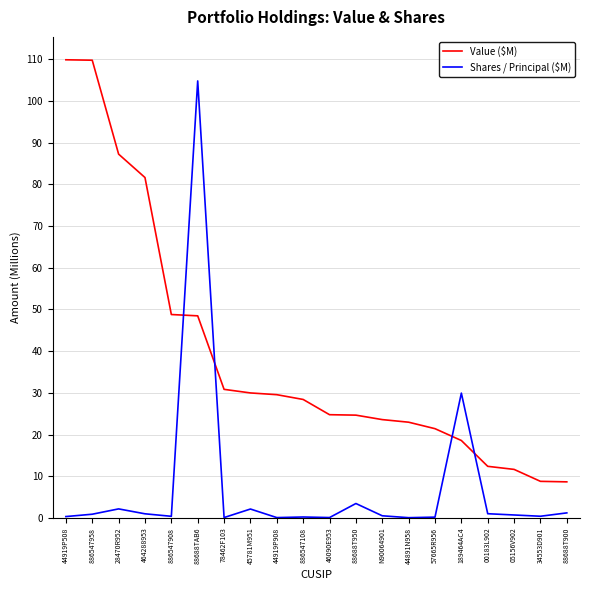

How many lines are shown in the chart?

2